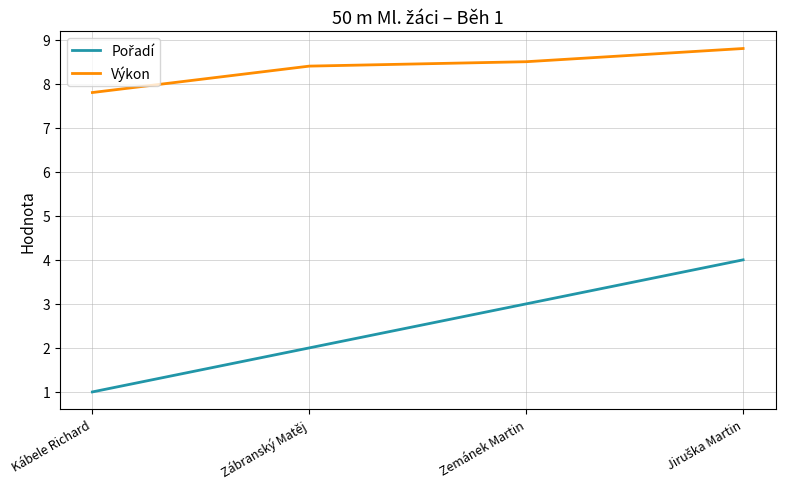

What is the highest value of the Výkon series?

8.8